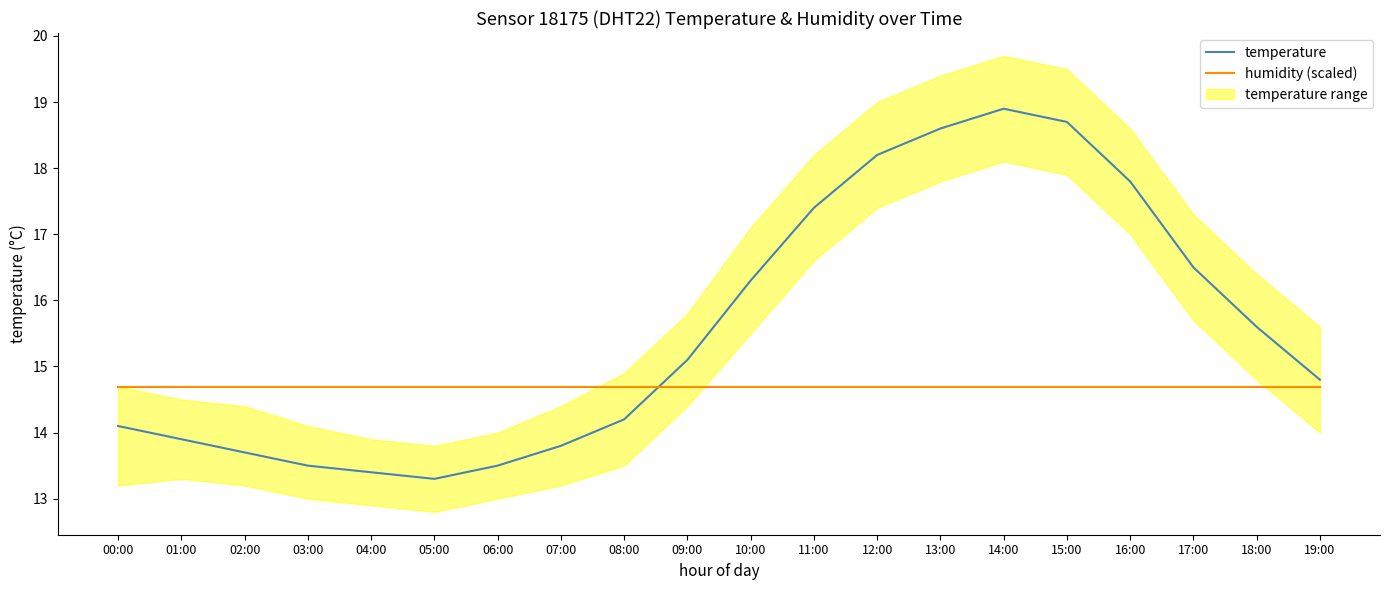

True or false: temperature has more than 1 points higher than both neighbors.

False